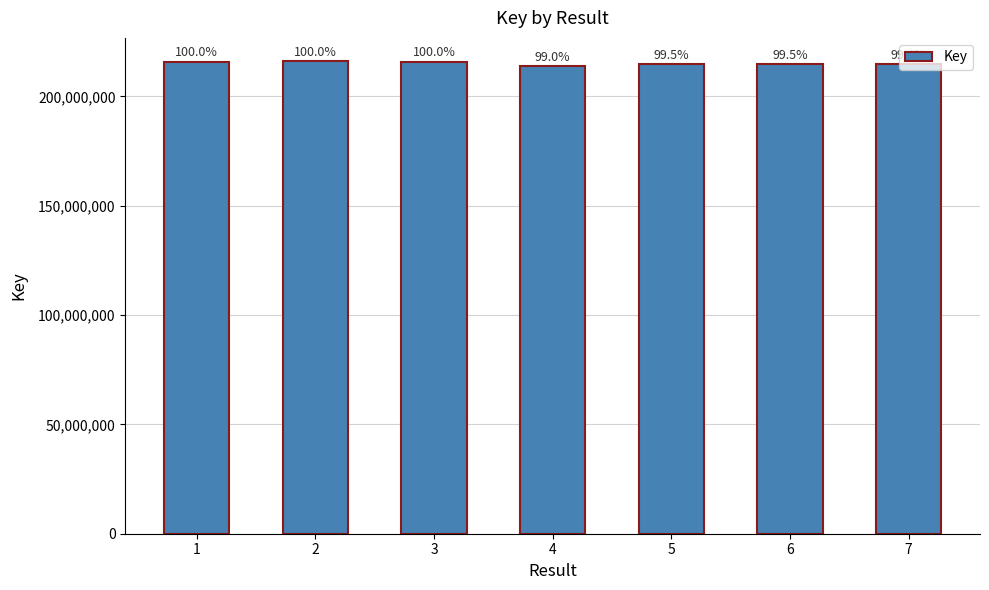

Does the chart contain any negative values?

No